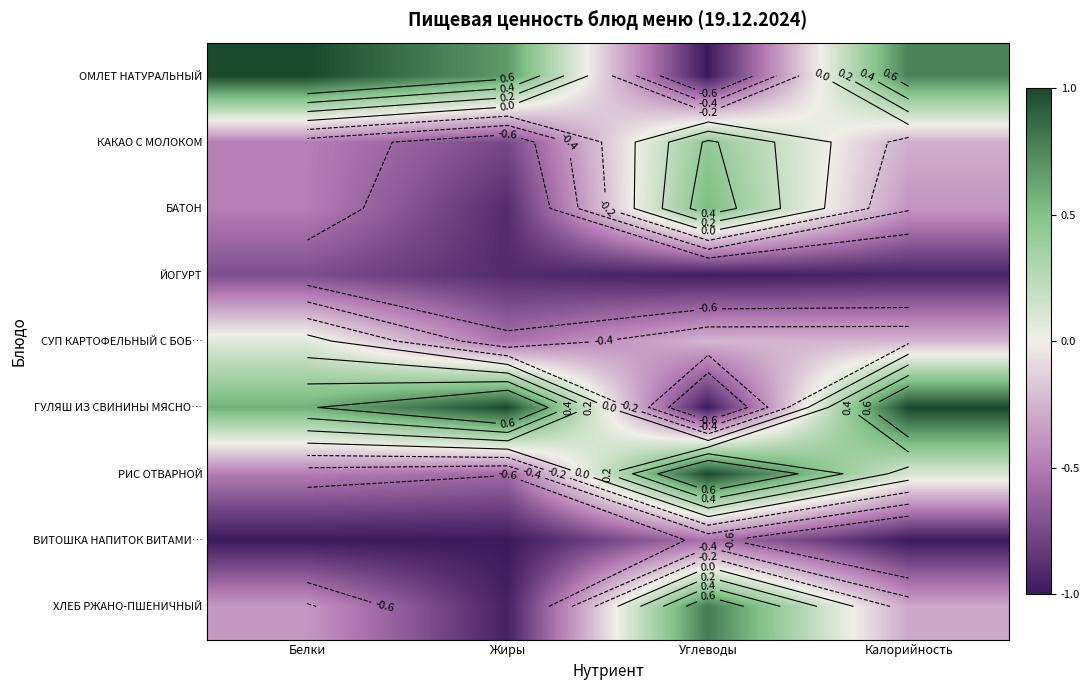

Is the value of ОМЛЕТ НАТУРАЛЬНЫЙ at Жиры greater than the value of КАКАО С МОЛОКОМ at Калорийность?

Yes